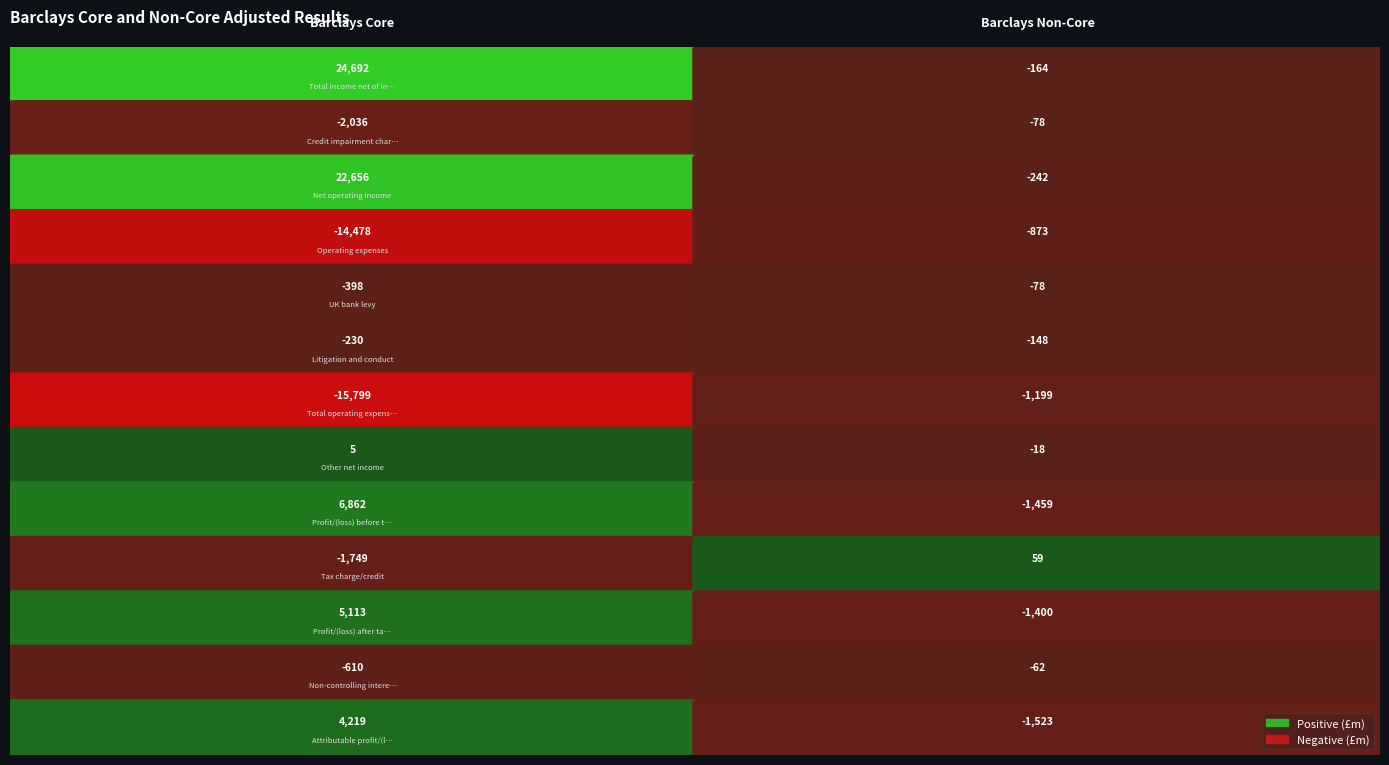

Reading left to right, what are all the values shown in this chart?

Total income net of insurance claims: 24692.2	-164.0
Credit impairment charges: -2036.0	-78.0
Net operating income: 22656.2	-242.0
Operating expenses: -14478.0	-873.0
UK bank levy: -398.0	-77.8
Litigation and conduct: -229.5	-147.7
Total operating expenses: -15799.0	-1199.2
Other net income: 5.0	-17.6
Profit/(loss) before tax: 6862.4	-1458.8
Tax charge/credit: -1749.5	58.7
Profit/(loss) after tax: 5113.0	-1400.1
Non-controlling interests: -610.0	-62.0
Attributable profit/(loss): 4218.7	-1522.5